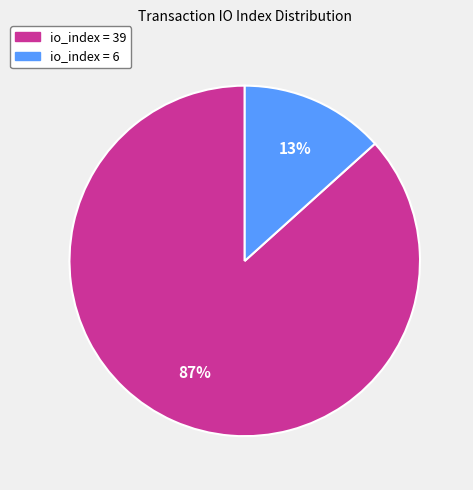

To the nearest percent, what is the average slice percentage?

50%